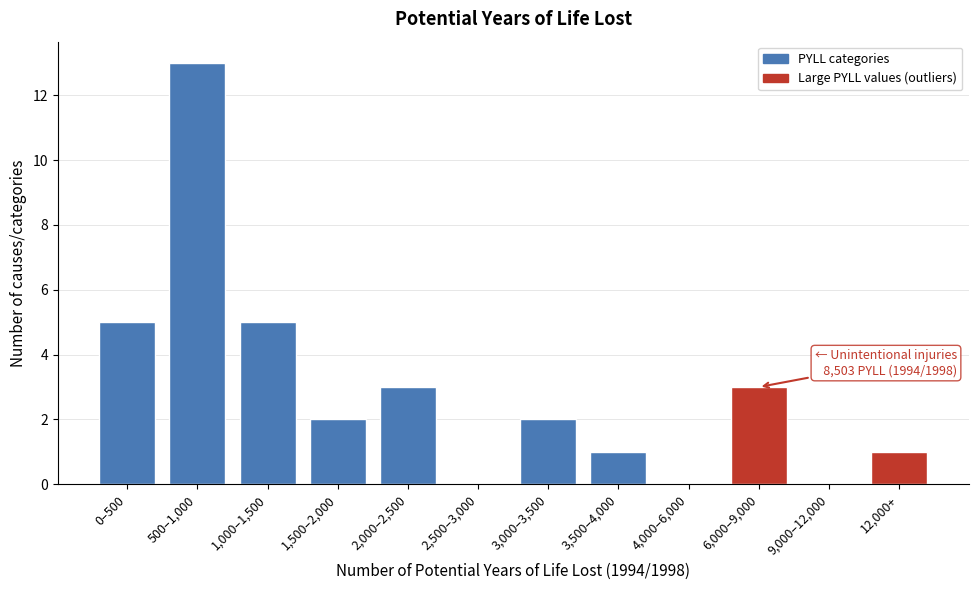

Reading right to left, list all the values displayed in this chart.

12,000+=1	9,000–12,000=0	6,000–9,000=3	4,000–6,000=0	3,500–4,000=1	3,000–3,500=2	2,500–3,000=0	2,000–2,500=3	1,500–2,000=2	1,000–1,500=5	500–1,000=13	0–500=5